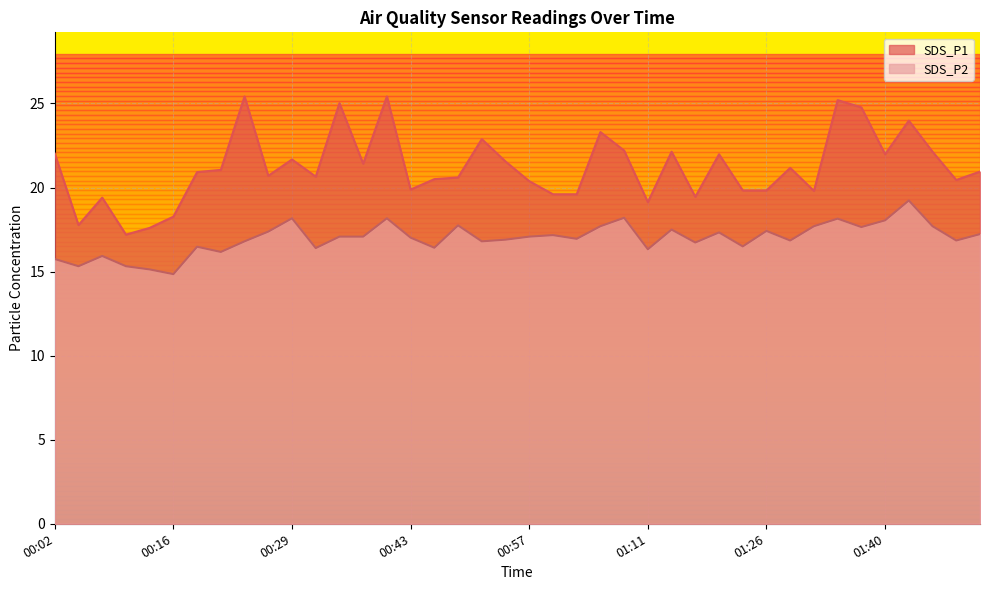

Which series has the largest total across all categories?

SDS_P1